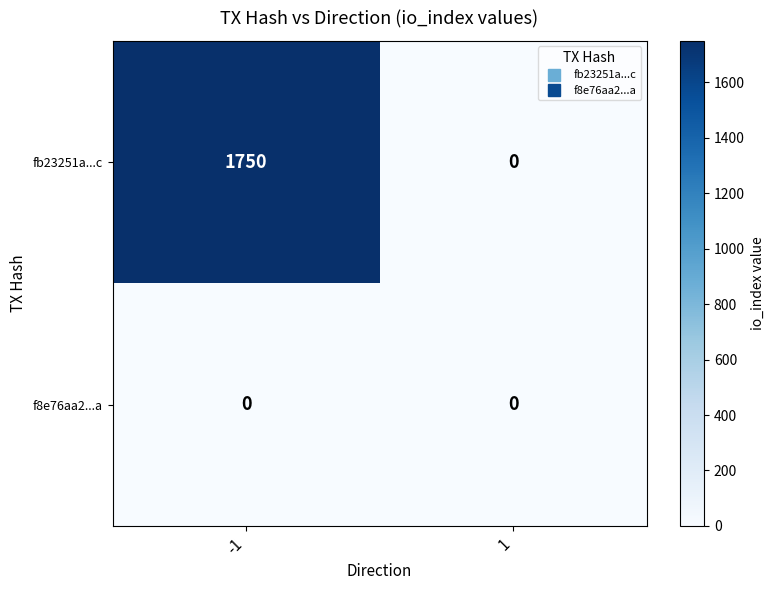

Between -1 and 1, which series saw the biggest shift?

fb23251a...c